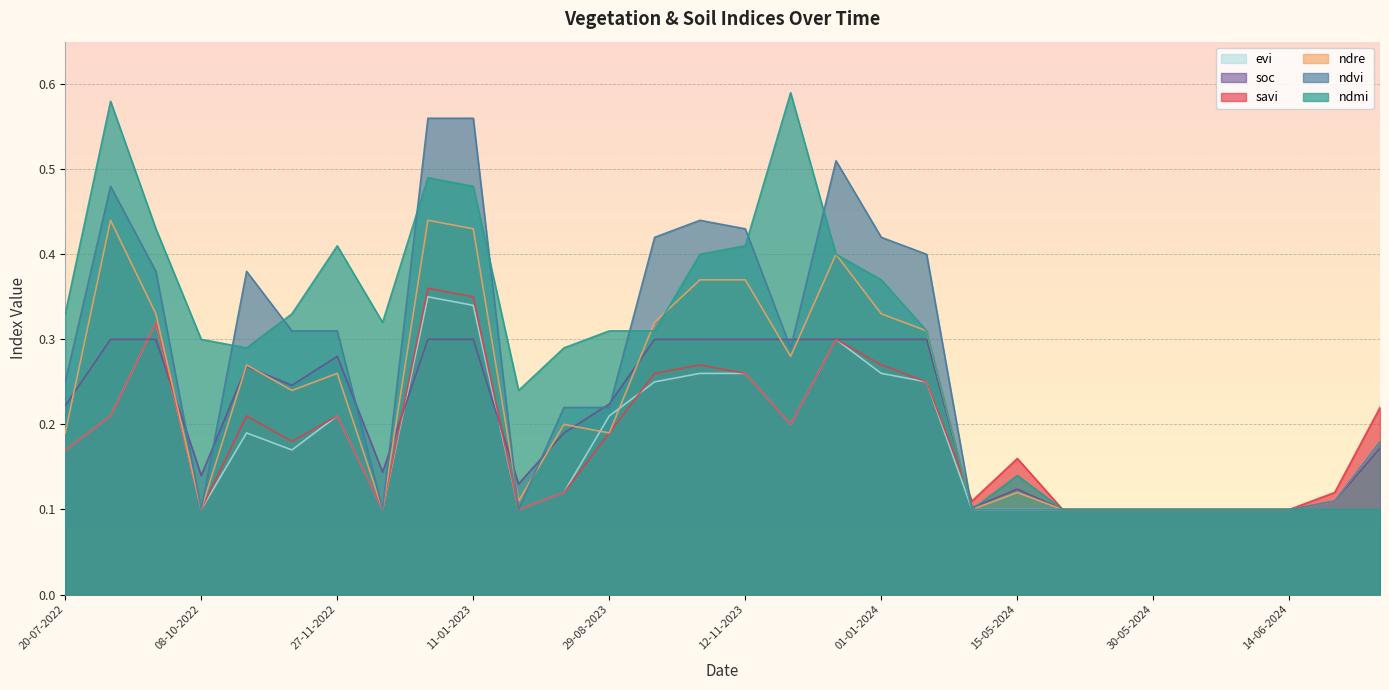

Does the chart display data point markers on the line(s)?

No